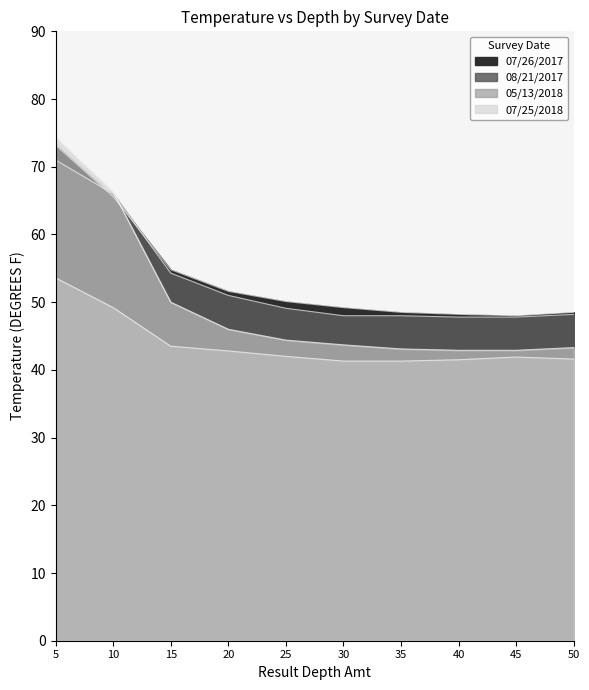

At how many categories does at least one series exceed 47?

10